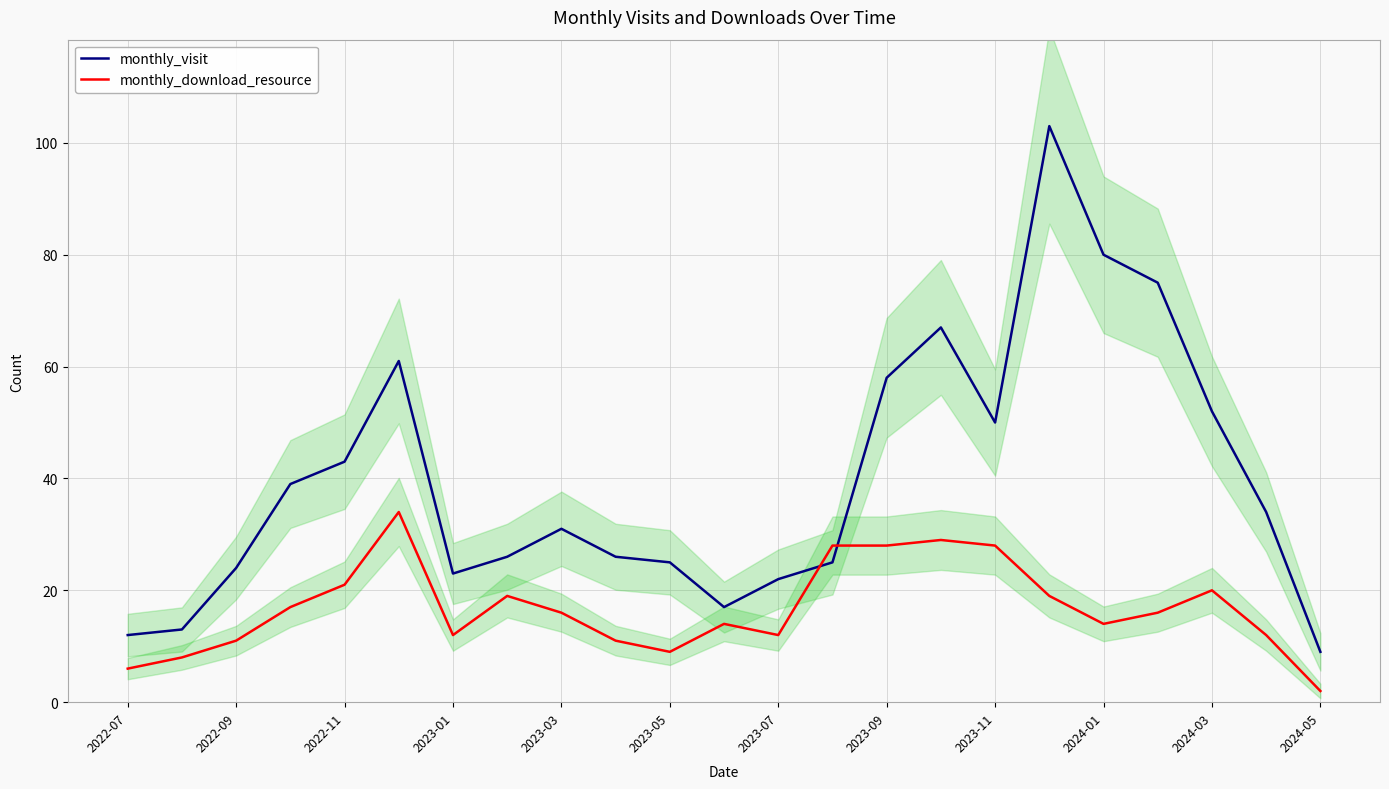

True or false: monthly_visit and monthly_download_resource cross at least once.

True